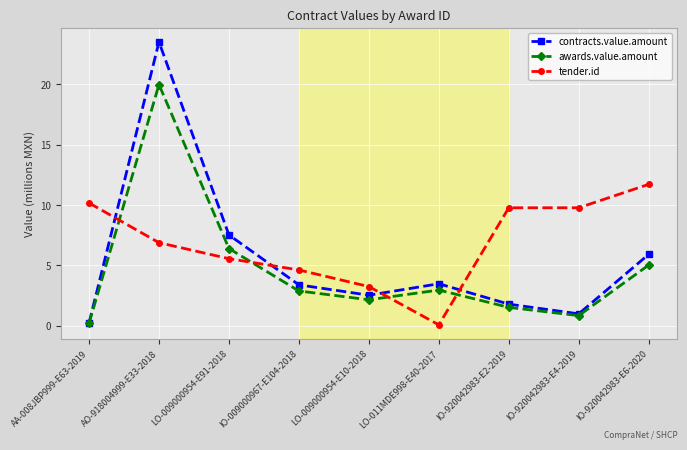

What are all the series names shown in the legend?

contracts.value.amount, awards.value.amount, tender.id